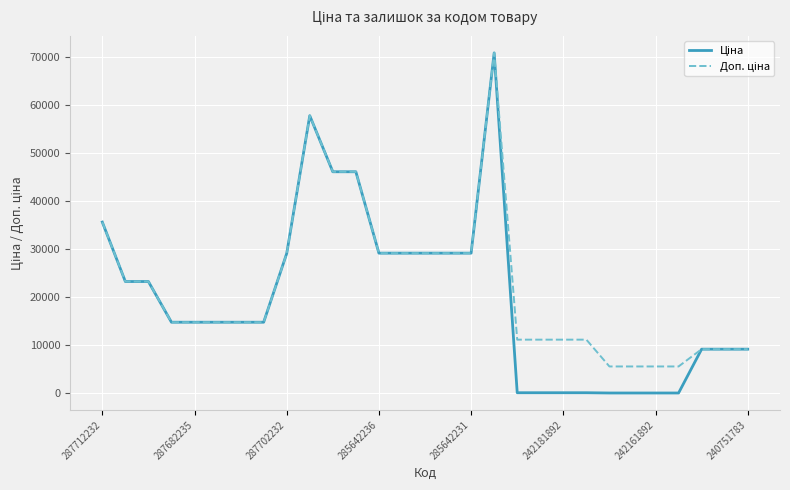

What is the greatest value displayed?

70906.0